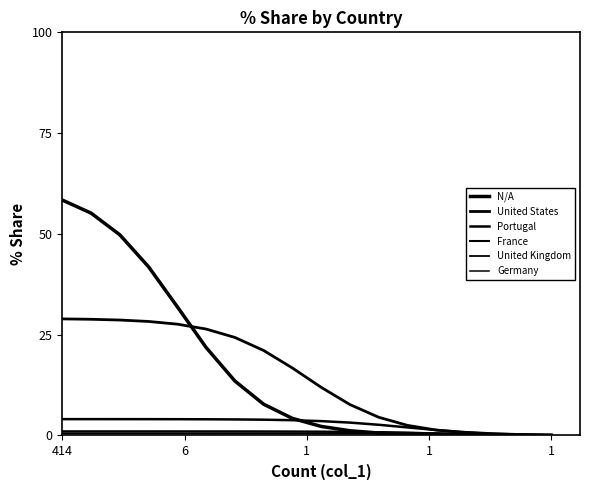

Does the chart display data point markers on the line(s)?

No